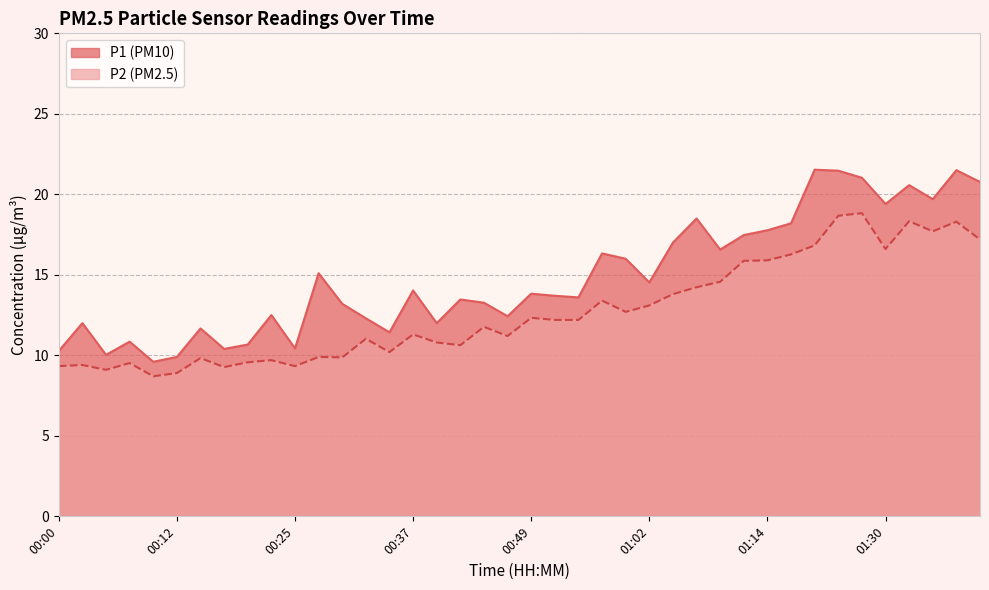

Where does the P2 series first go above 12?

00:49